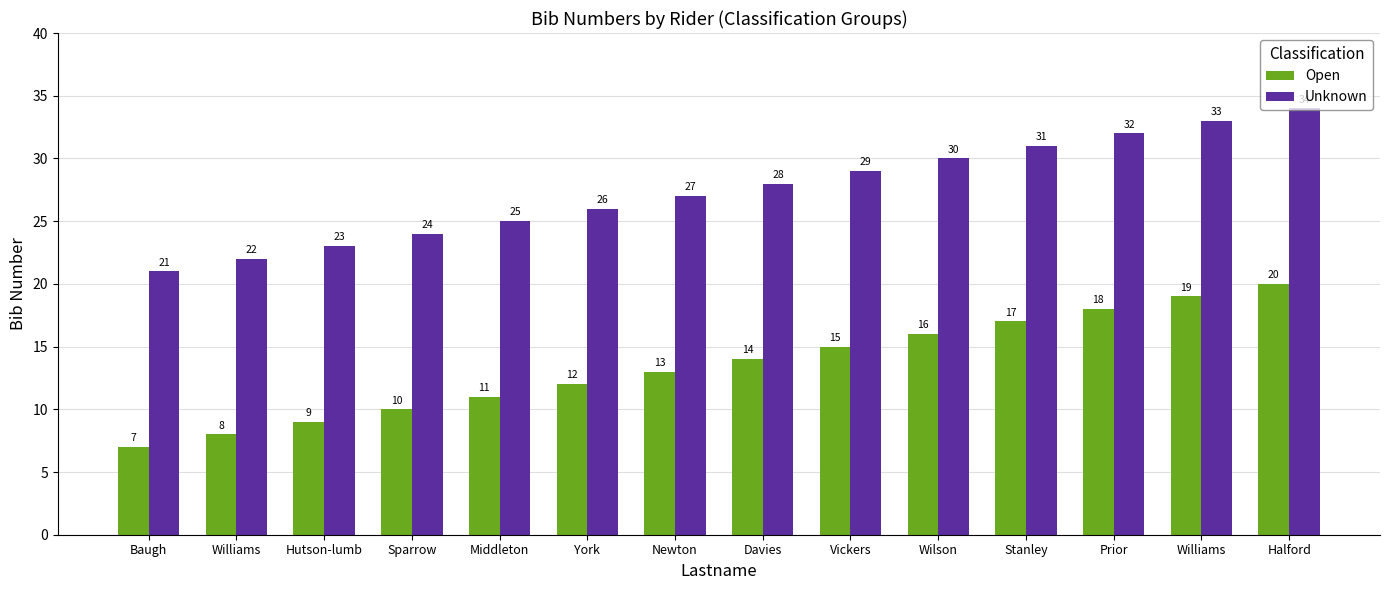

Which series has the widest spread of values?

Open